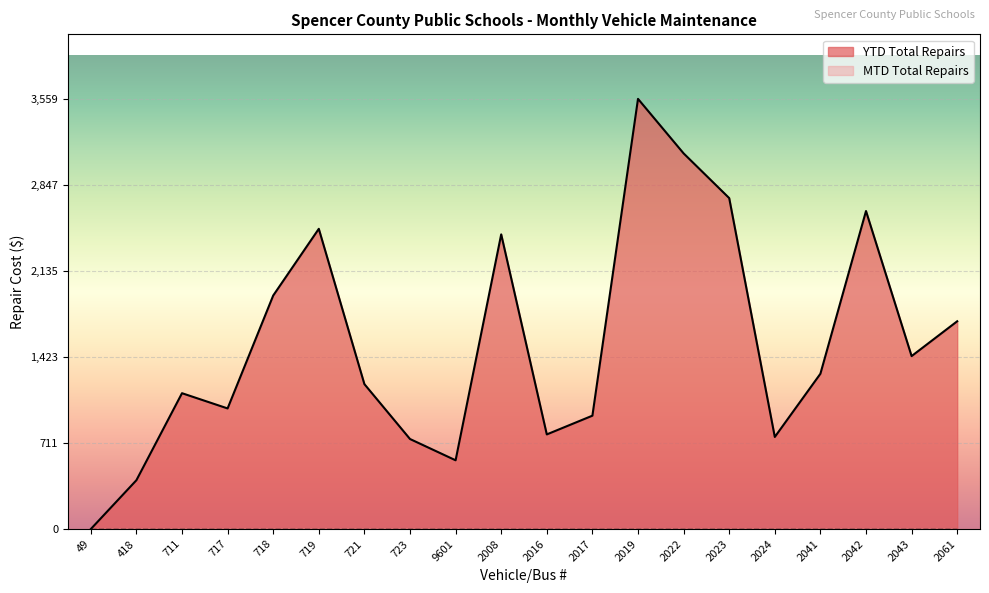

What is the label of the 20th point from the right?

49